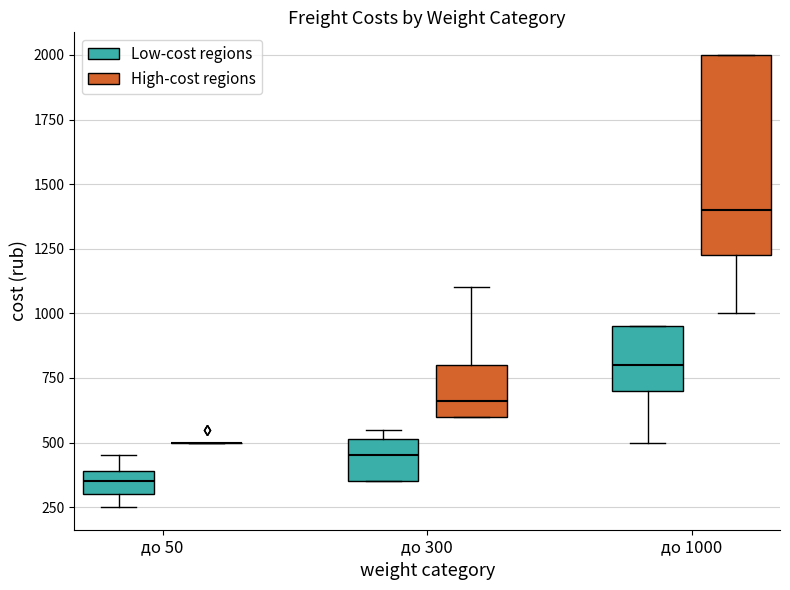

Reading left to right, transcribe this box plot: for each box, give where its median line is, the range the box spans, and where its two whiskers end, as read against the y-axis. The values are not printed on the chart, so give them approximately, as read against the axis.

до 50 (Low-cost regions): median 350, box 300 to 400, whiskers 250 to 450
до 50 (High-cost regions): box collapsed to a line at 500, whiskers 500 to 500
до 300 (Low-cost regions): median 450, box 350 to 500, whiskers 350 to 550
до 300 (High-cost regions): median 650, box 600 to 800, whiskers 600 to 1100
до 1000 (Low-cost regions): median 800, box 700 to 950, whiskers 500 to 950
до 1000 (High-cost regions): median 1400, box 1250 to 2000, whiskers 1000 to 2000